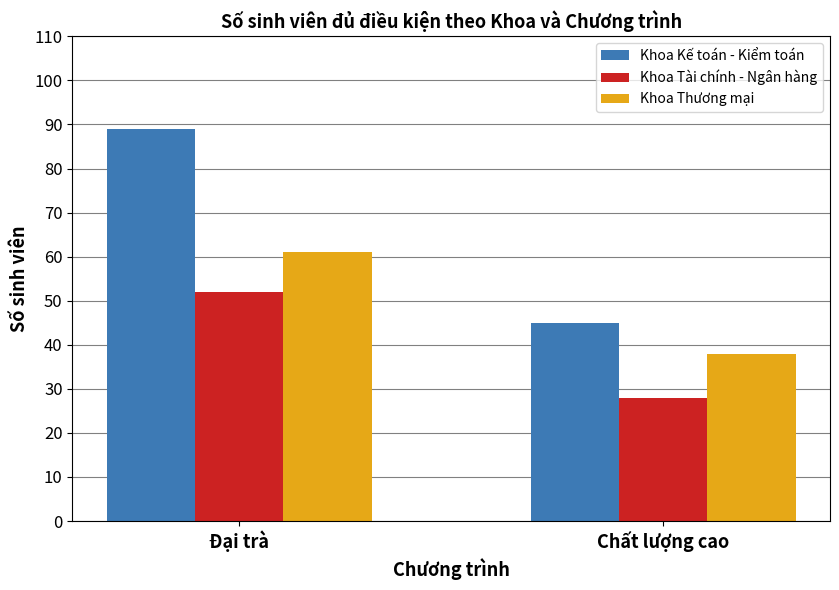

The value of Khoa Kế toán - Kiểm toán at Chất lượng cao is 29. True or false?

False